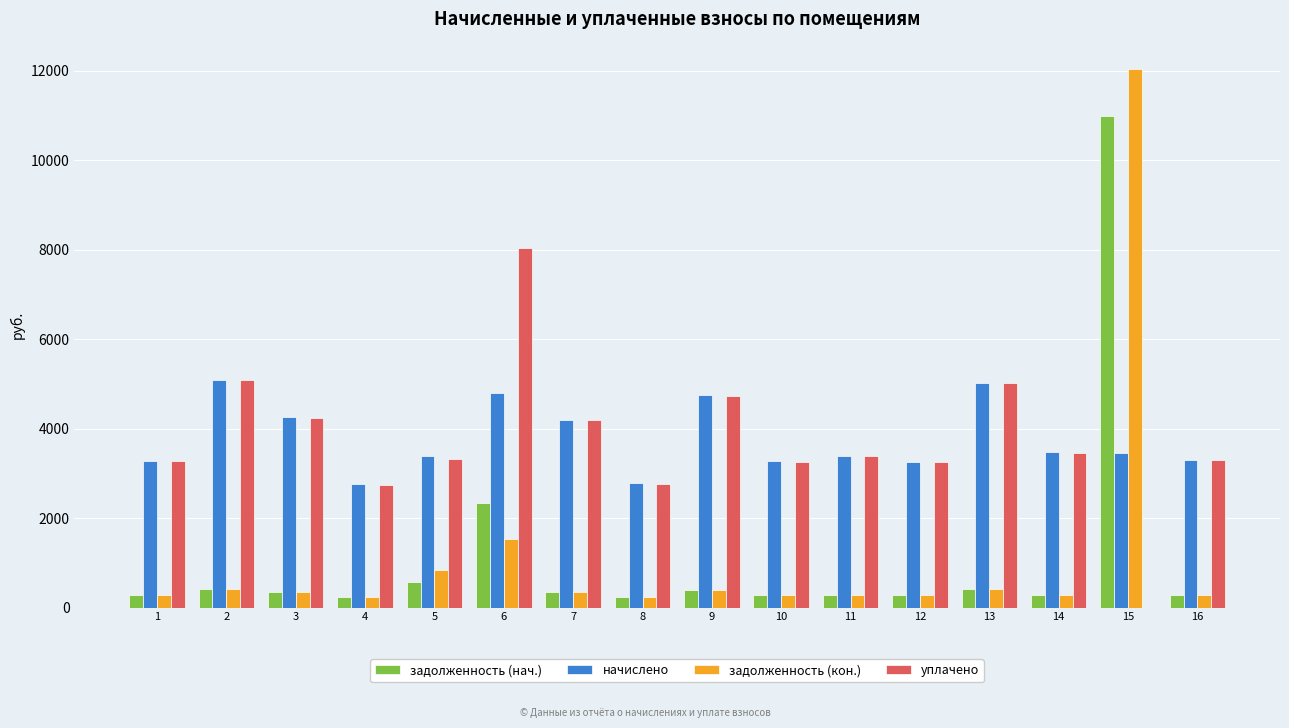

What is the total value across all series at 3?

9214.2